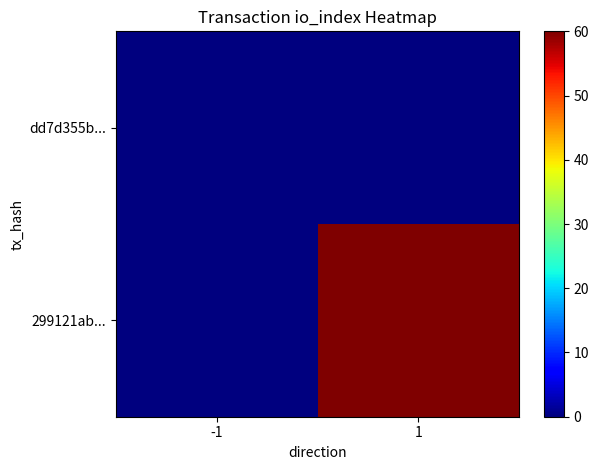

At -1, list the series in order from largest to smallest.

dd7d355b..., 299121ab...